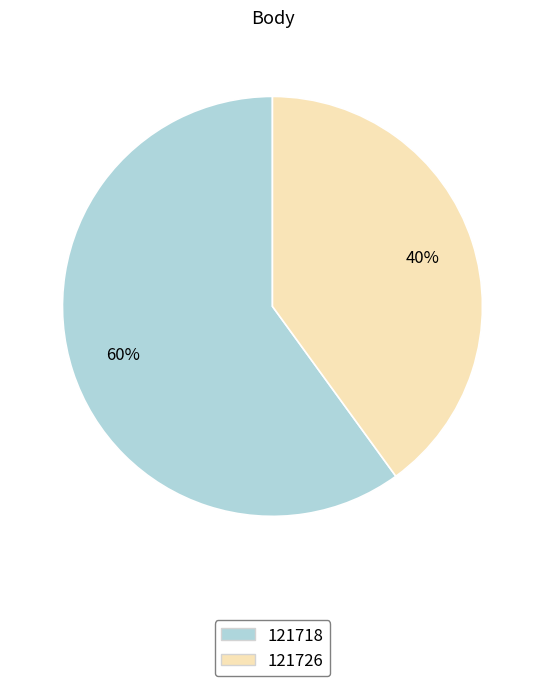

Between 121718 and 121726, which is larger?

121718